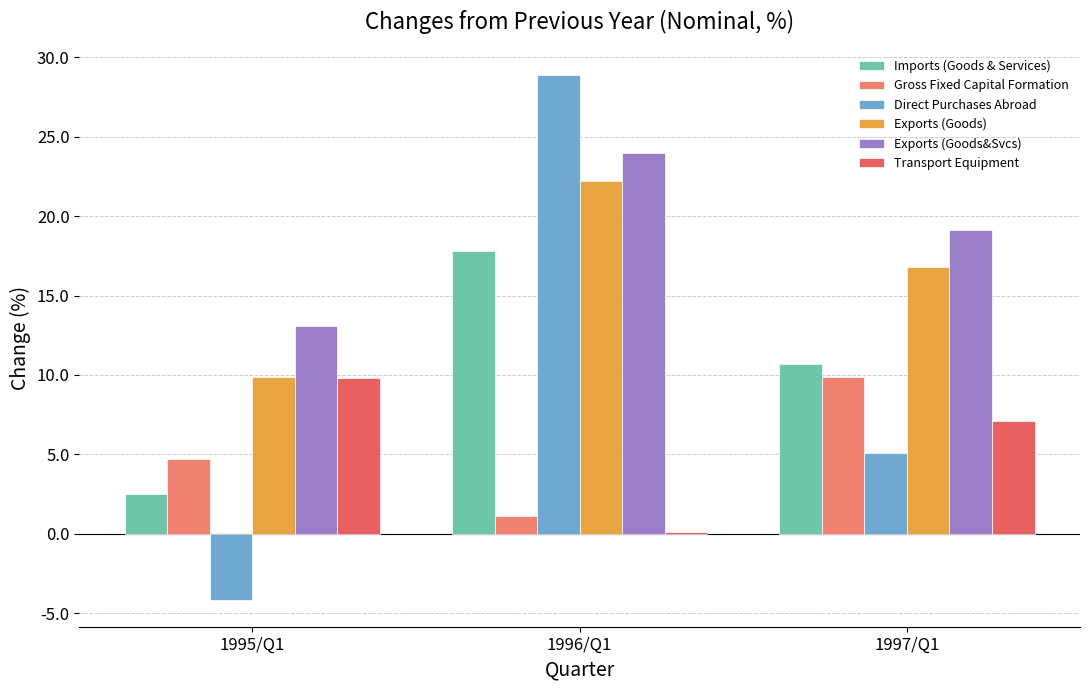

How many values in the Transport Equipment series exceed 7?

2